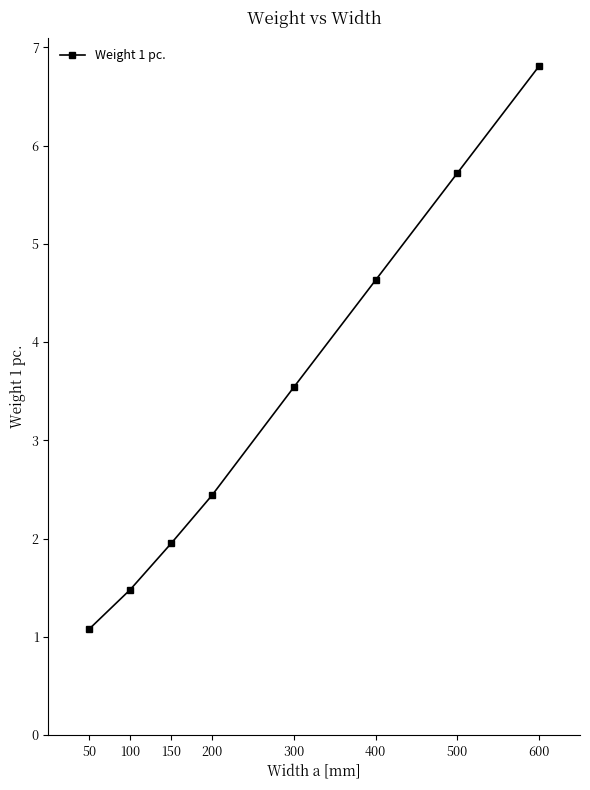

Between 300 and 100, which is larger?

300